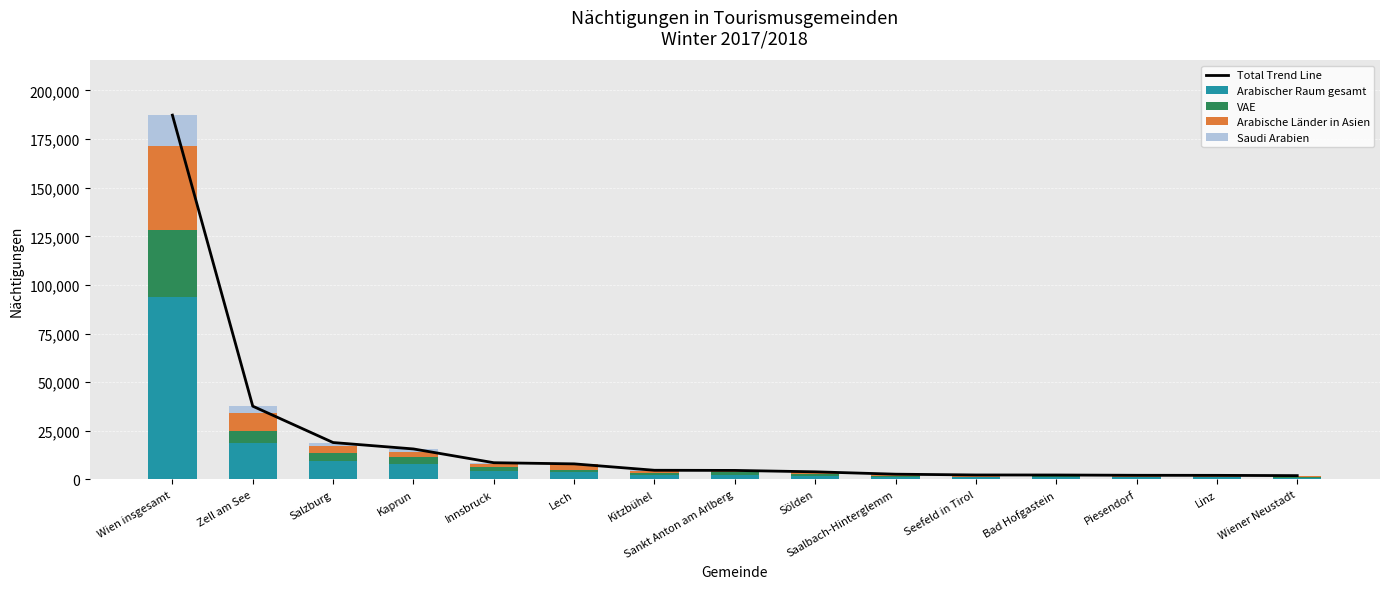

How many groups of bars are there?

15